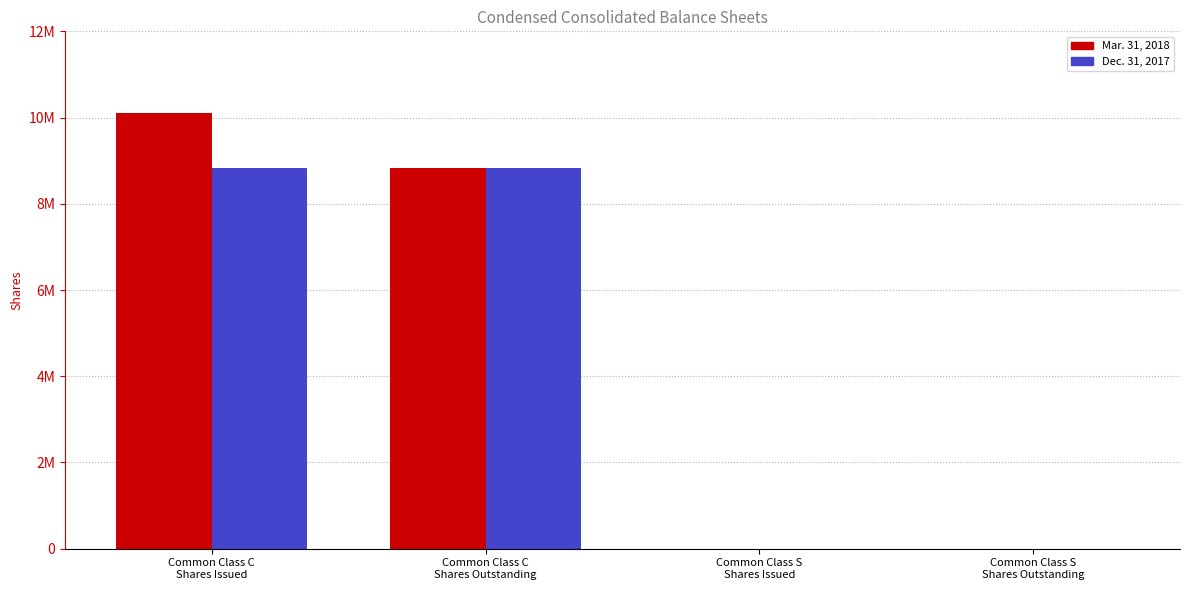

Reading left to right, what are all the values shown in this chart?

Mar. 31, 2018: Common Class C
Shares Issued=10098354	Common Class C
Shares Outstanding=8838002	Common Class S
Shares Issued=3065	Common Class S
Shares Outstanding=3032
Dec. 31, 2017: Common Class C
Shares Issued=8838002	Common Class C
Shares Outstanding=8838002	Common Class S
Shares Issued=3032	Common Class S
Shares Outstanding=3032